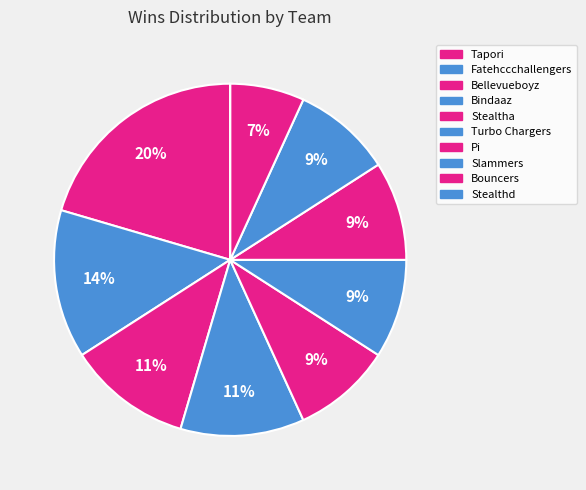

To the nearest percent, what portion does Stealtha represent?

9%